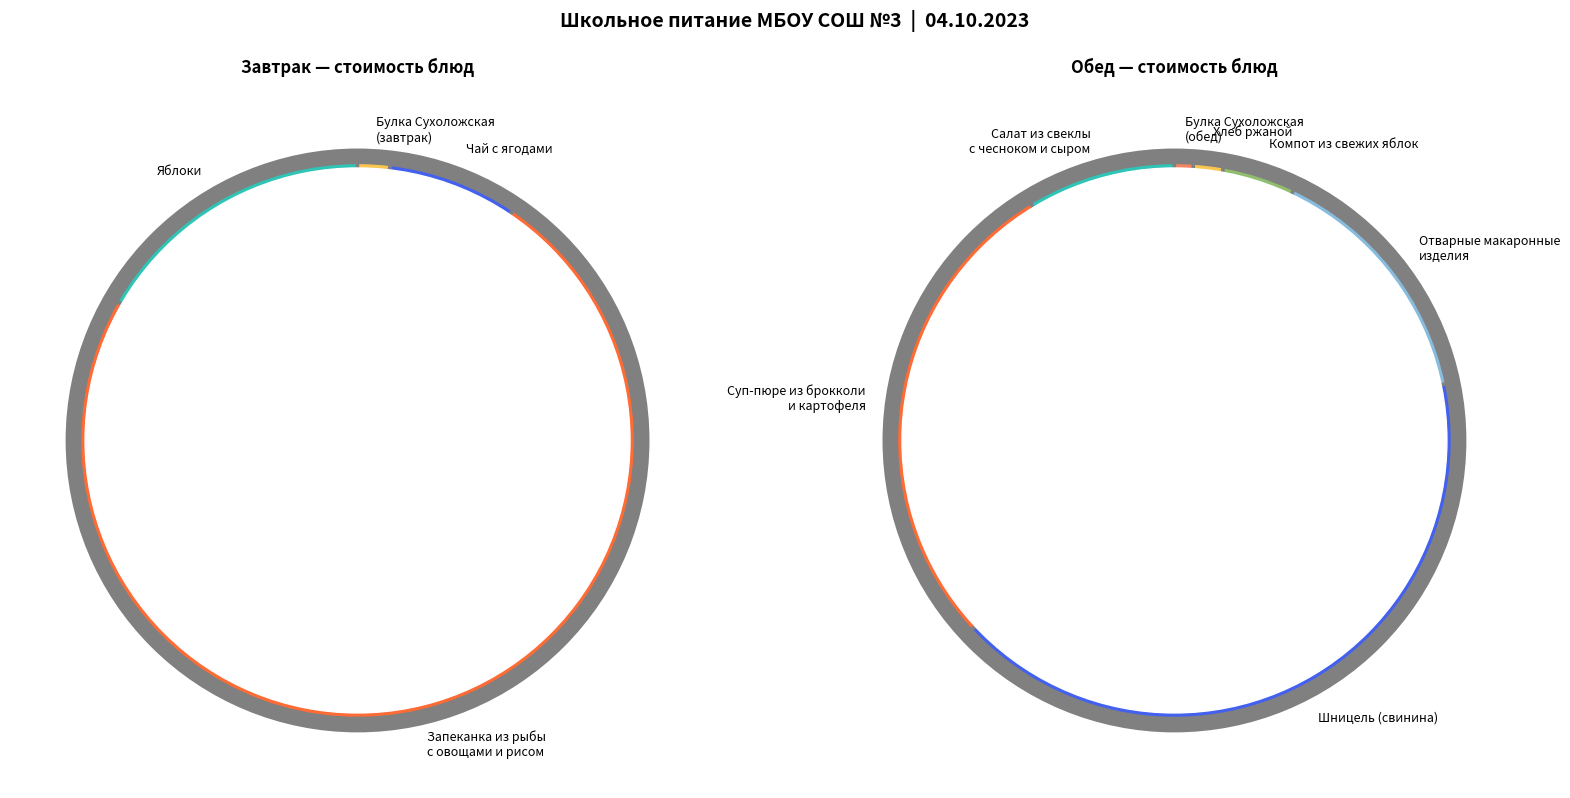

Does Суп-пюре из брокколи и картофеля represent more than half of the total?

No